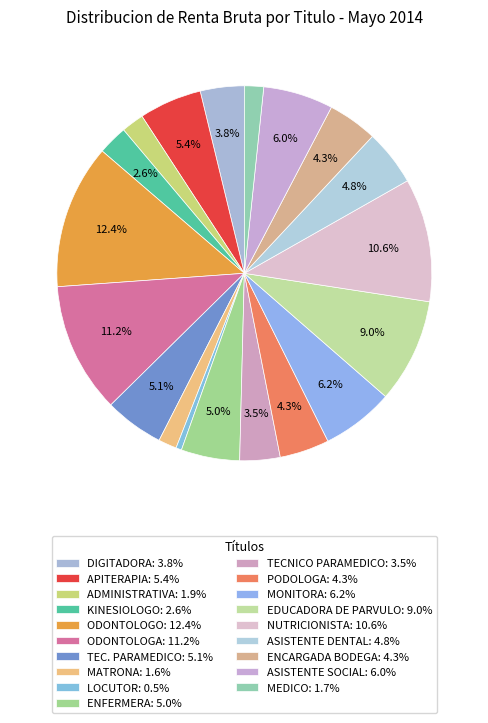

Is the sum of PODOLOGA and MATRONA greater than half?

No